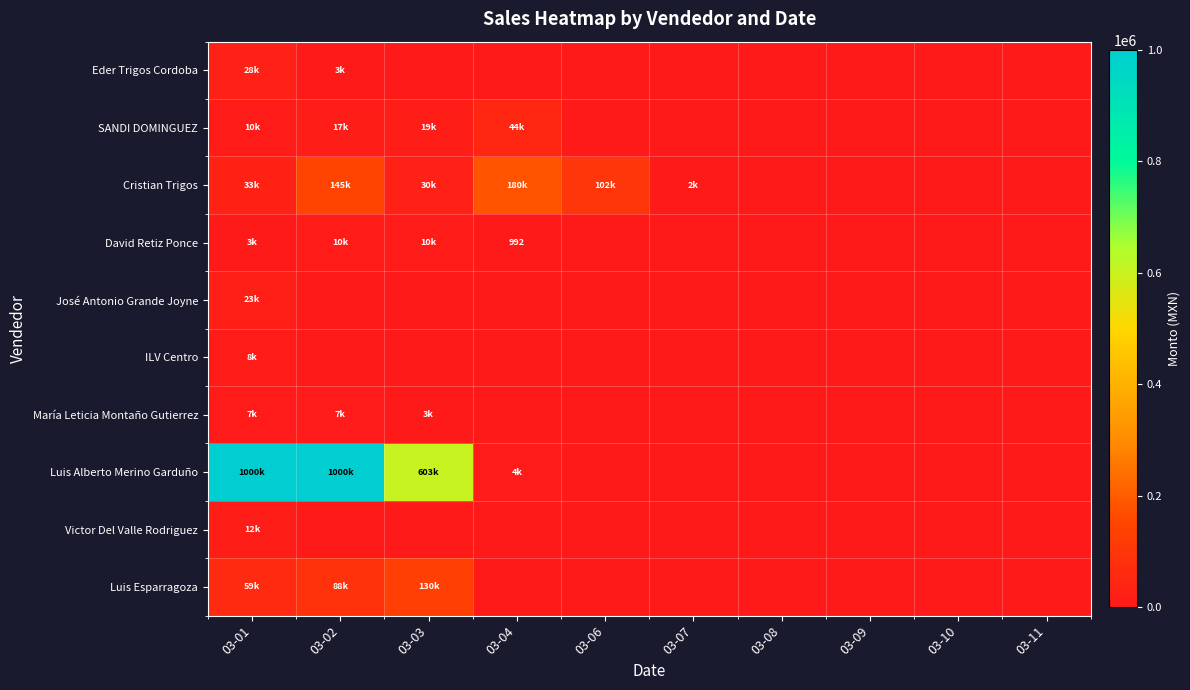

Which has a higher value, 03-08 or 03-03?

03-08